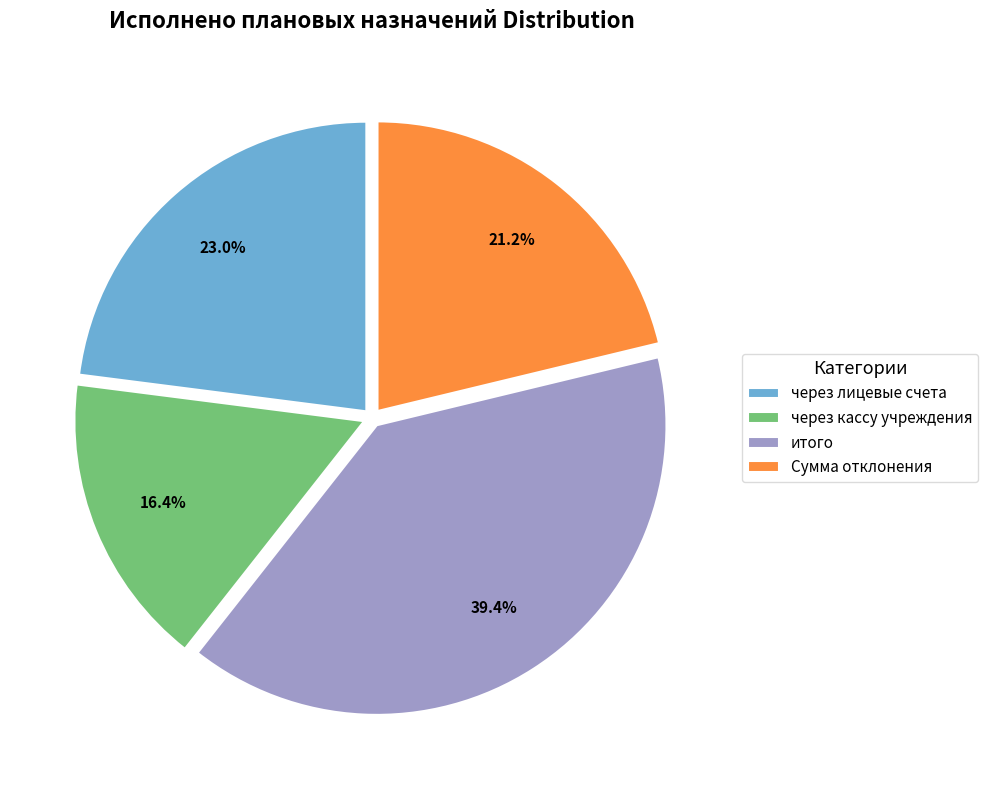

Between через лицевые счета and итого, which is larger?

итого